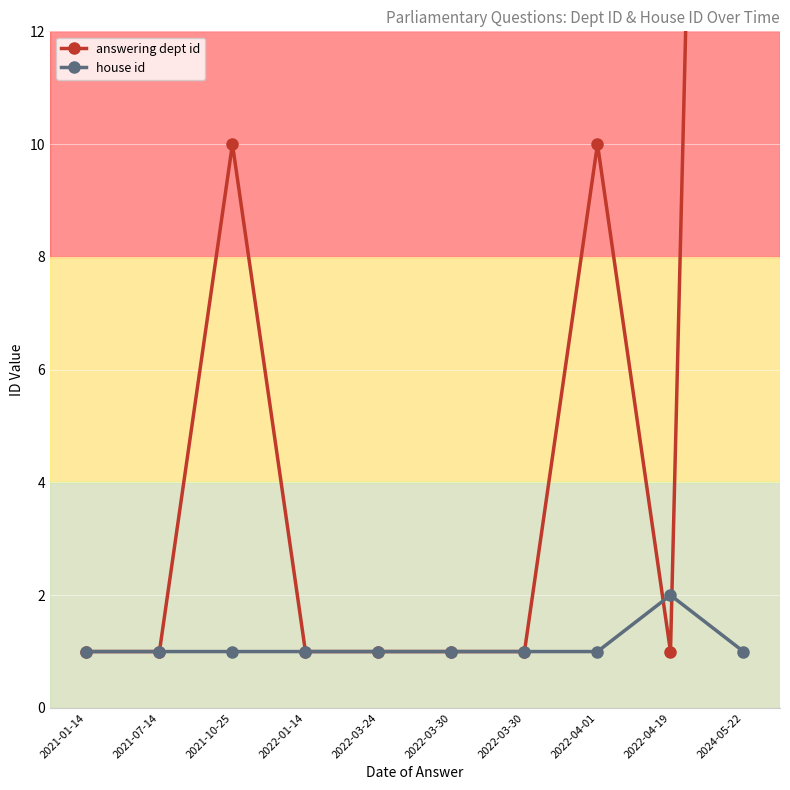

True or false: answering dept id has a value of 1 at 2022-01-14.

True